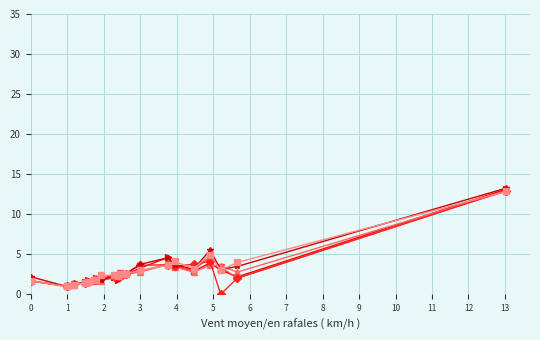

What is the greatest value displayed?

13.3